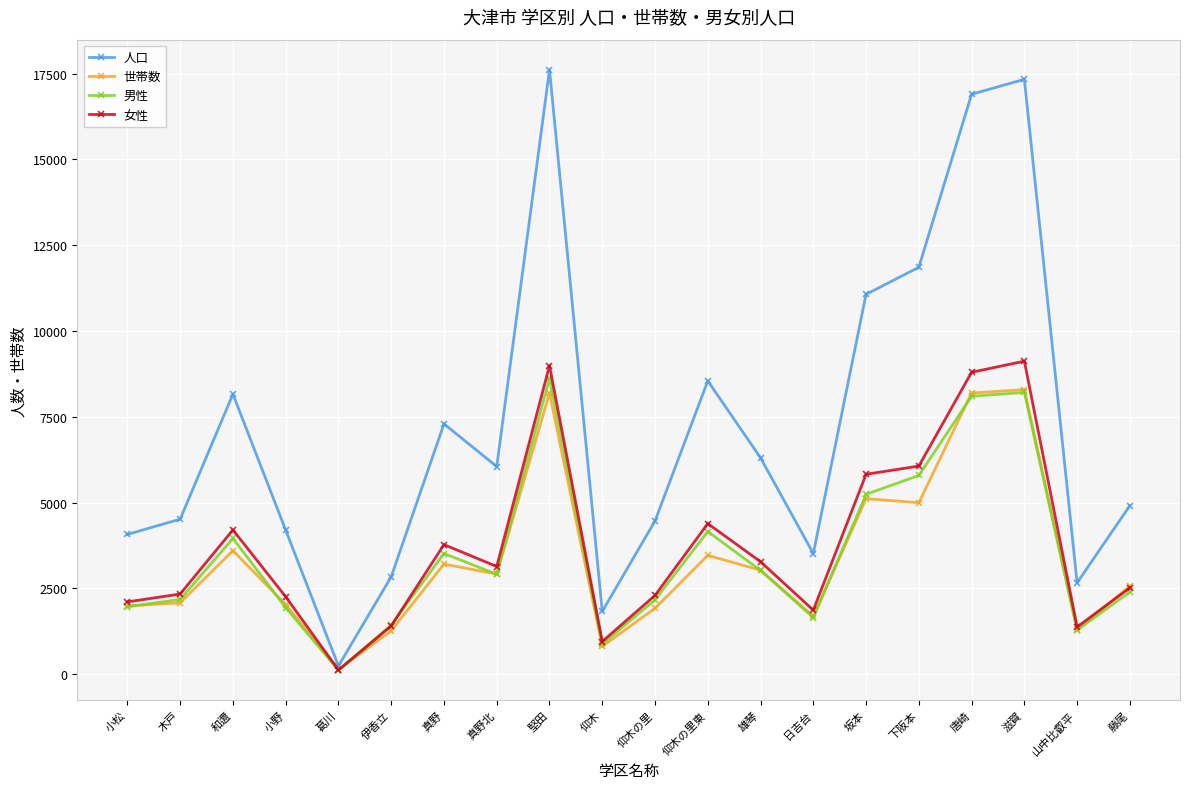

Count the number of categories in the chart.

20